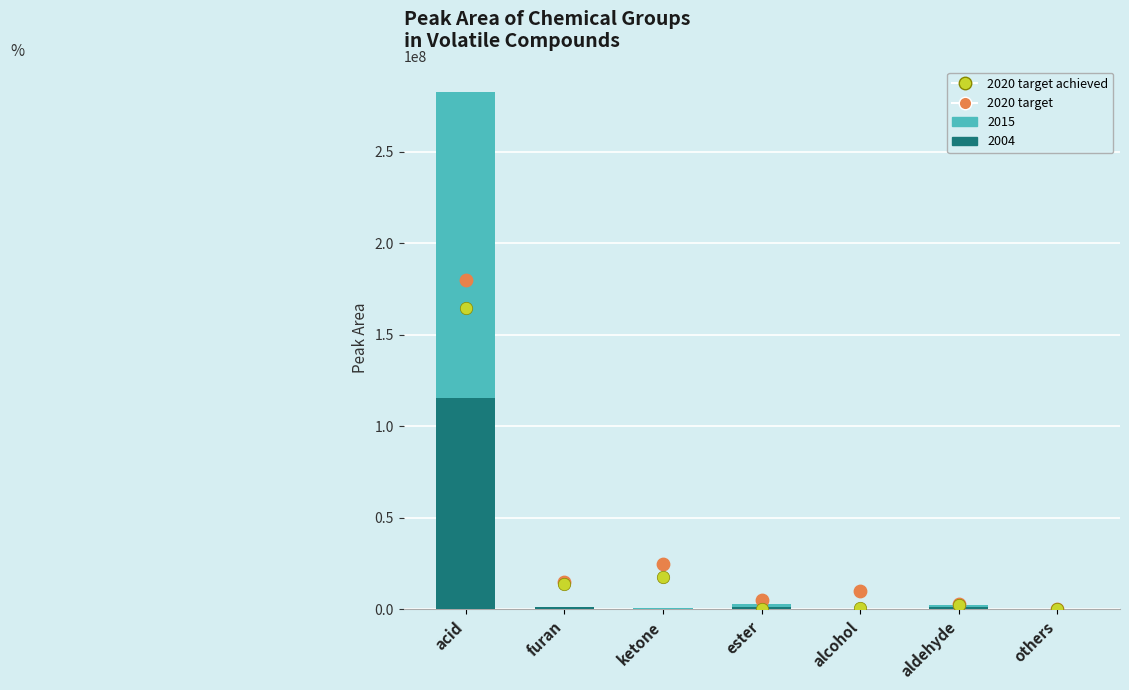

Which series contains the highest Y value?

2020 target